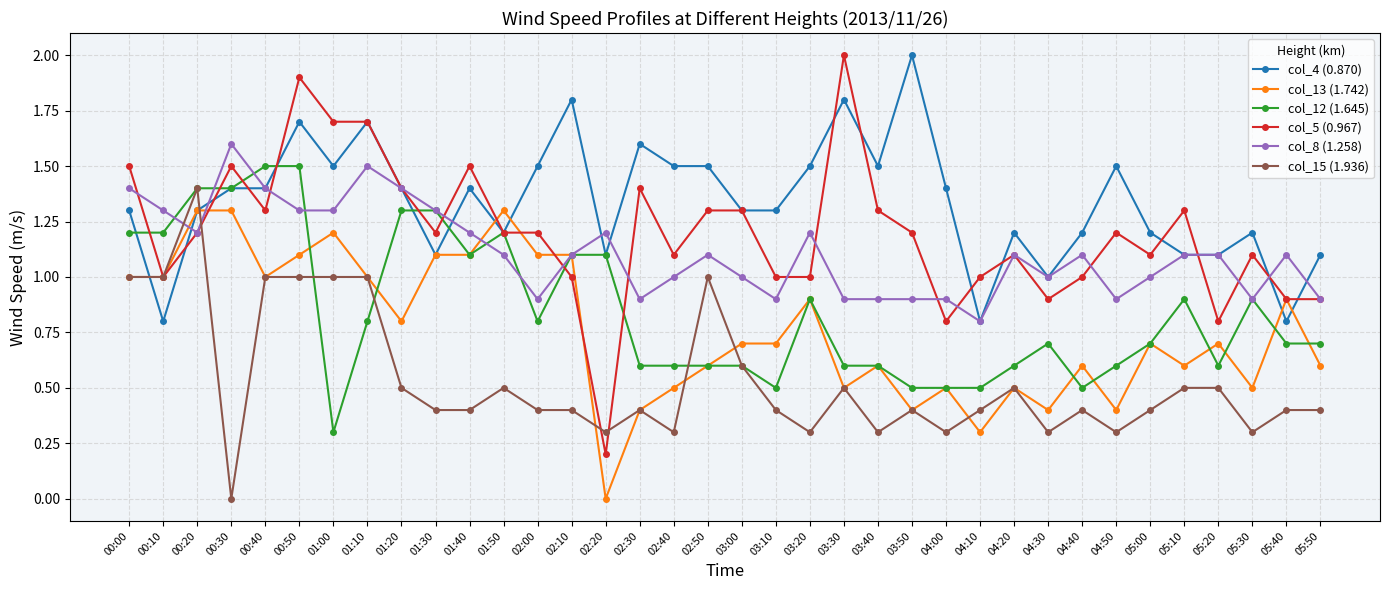

What is the spread (max minus min) of values at 00:50?

0.9